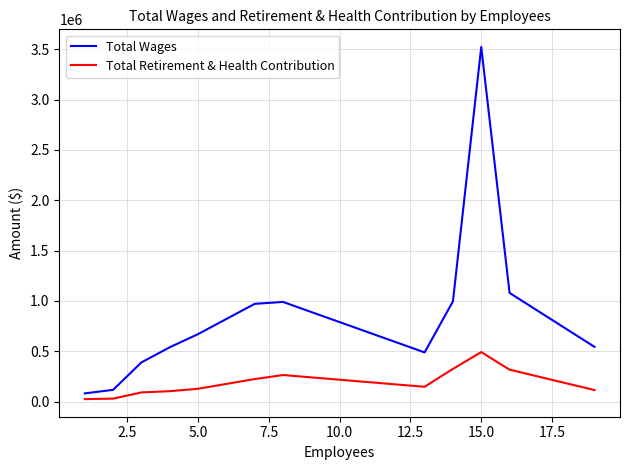

Which series has the largest range (max minus min)?

Total Wages